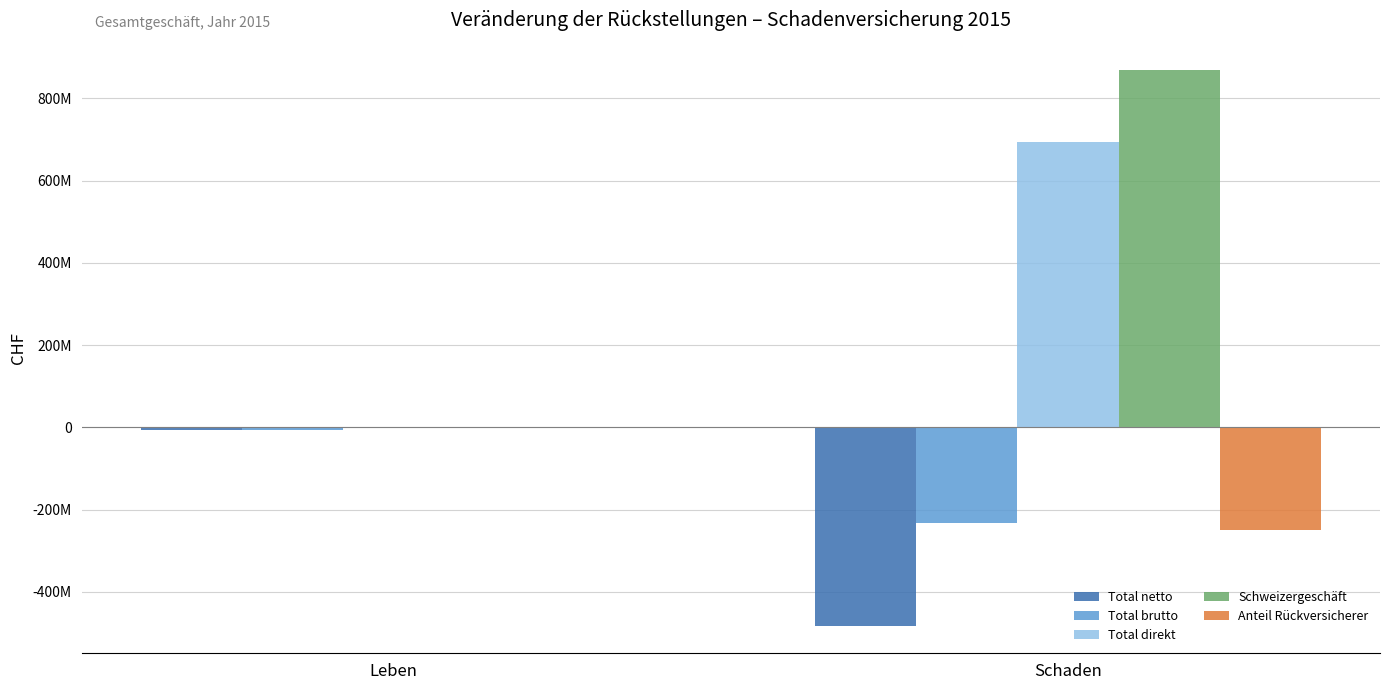

Rank the series by their maximum value, from lowest to highest.

Total brutto, Total netto, Anteil Rückversicherer, Total direkt, Schweizergeschäft